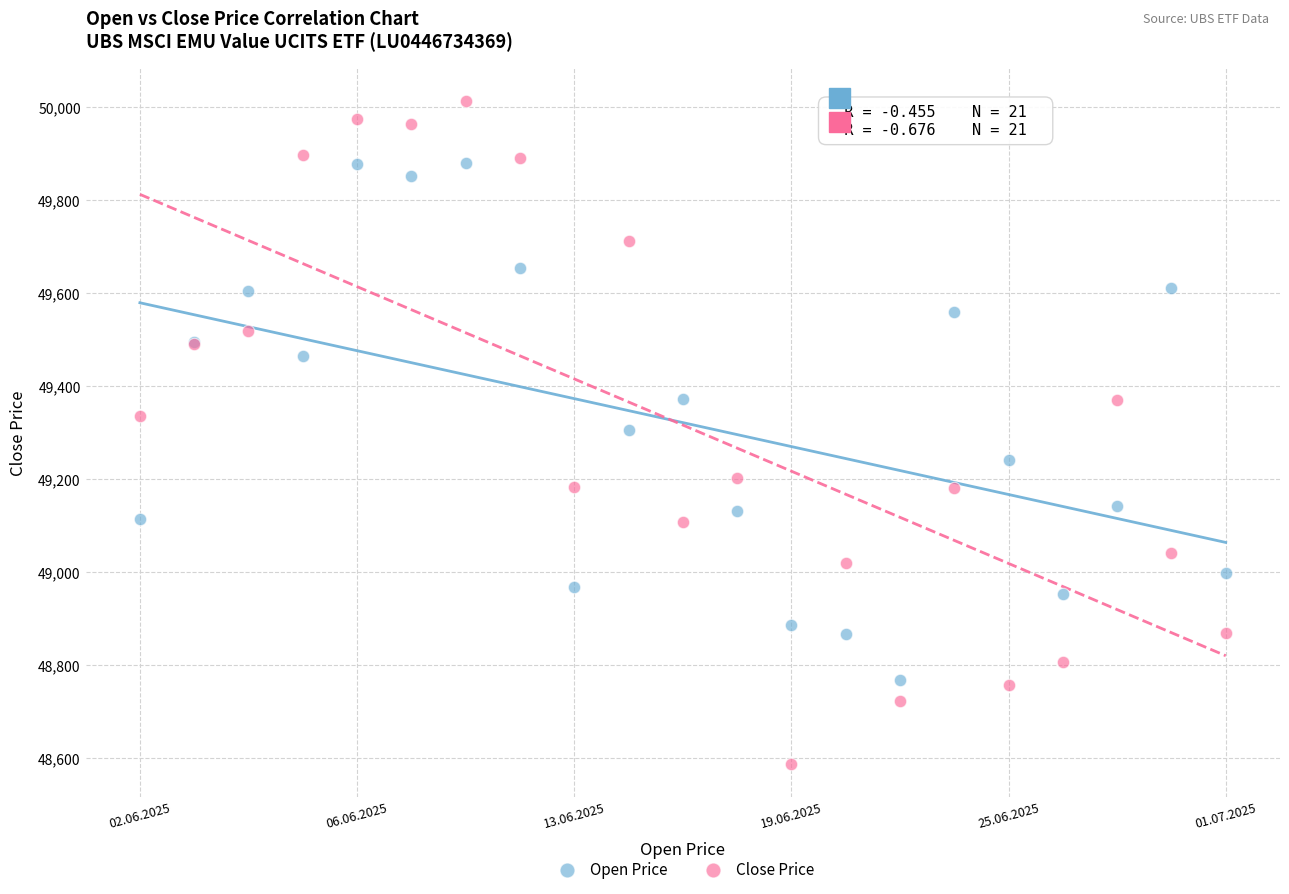

Which series has the widest spread of Y values?

Close Price